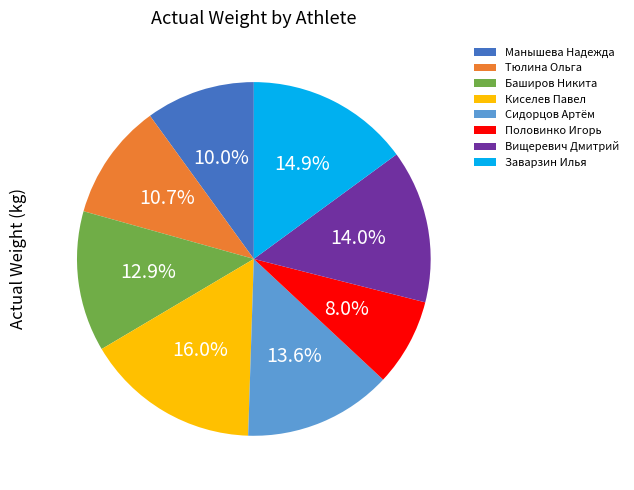

What is the largest slice in the pie chart?

Киселев Павел